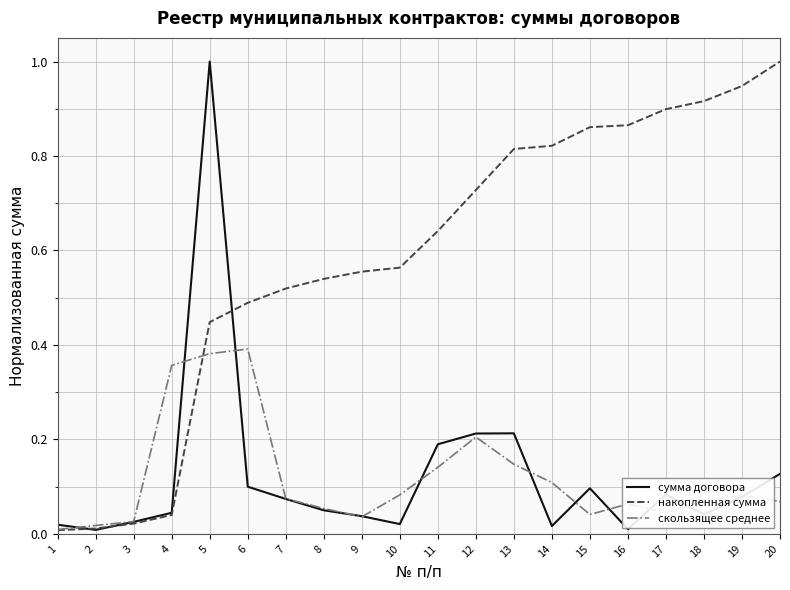

At which label does накопленная сумма reach its peak?

20